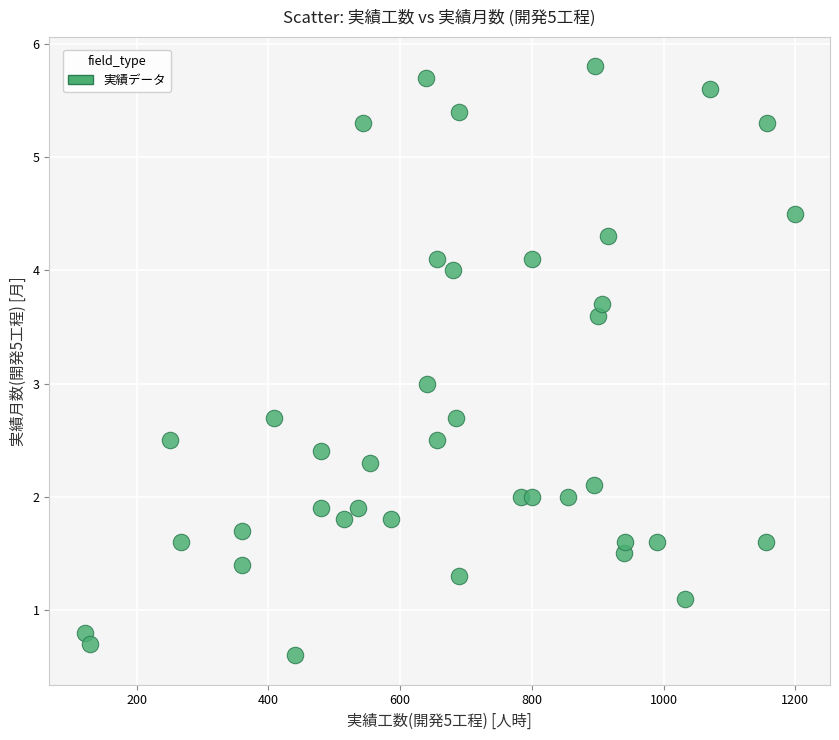

What is the range of X values (max minus min)?

1077.4